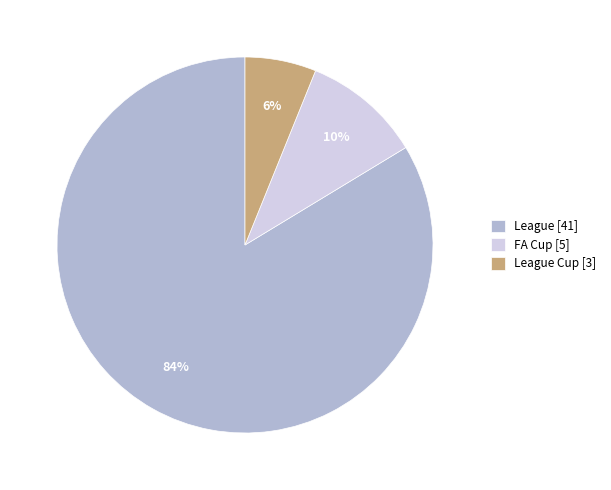

What is the largest slice in the pie chart?

League [41]